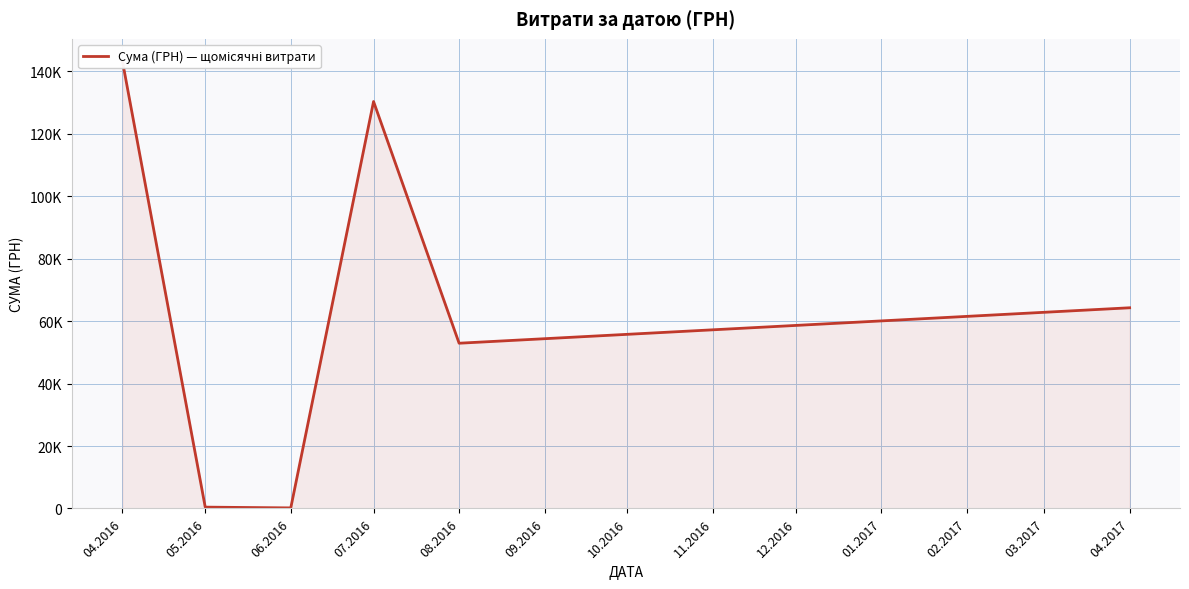

How many values are below 64293?

3